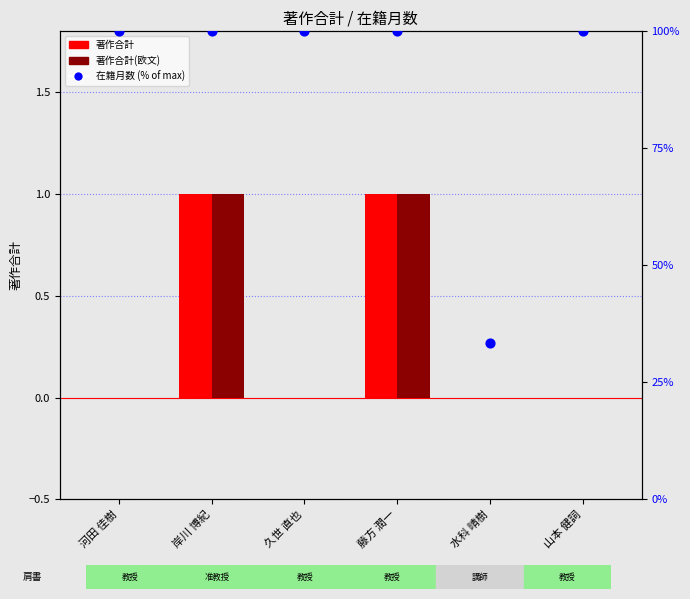

At which category is the sum across all series the highest?

岸川 博紀